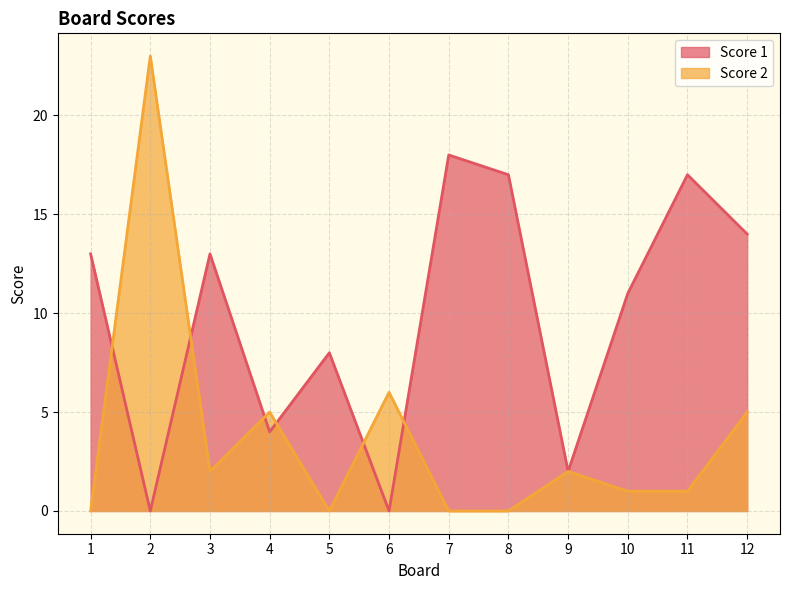

The Score 1 series shows 17 at 11. True or false?

True